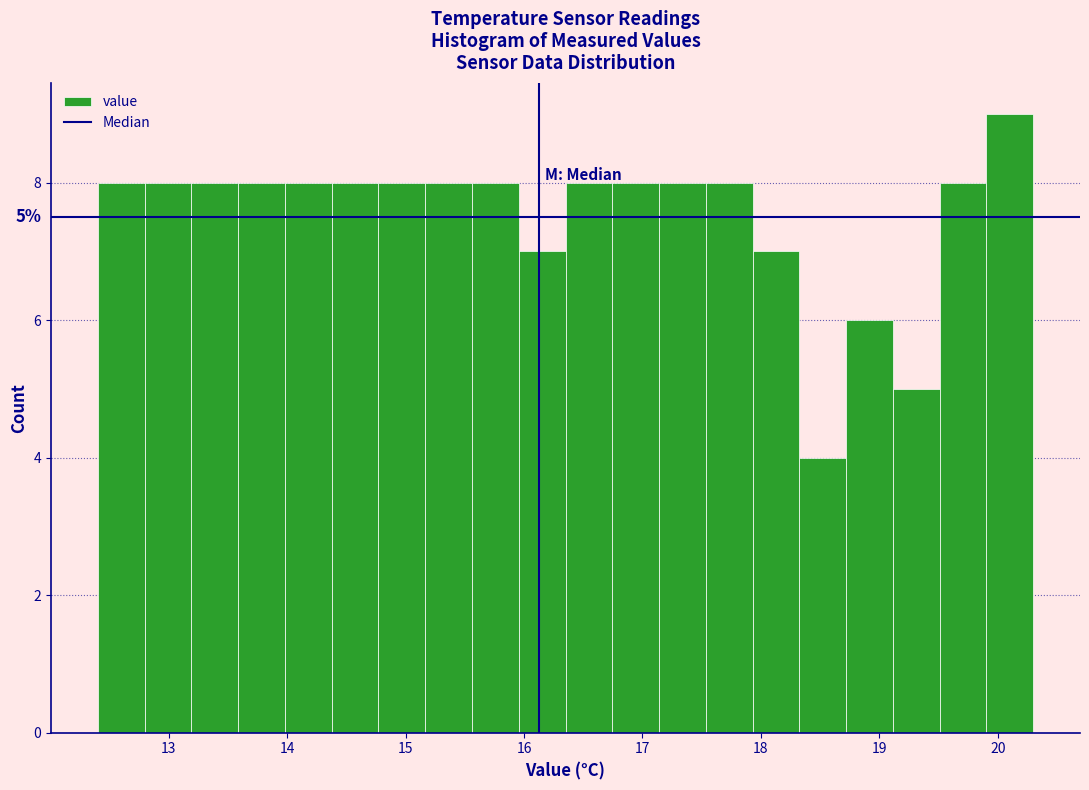

Around what value on the x-axis is the tallest bar? Give the approximate position of its centre, as read against the axis.

20.1